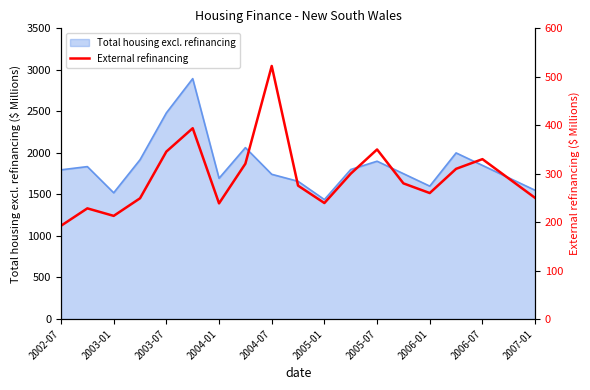

Is it true that the value at 11 is 92.2?

False